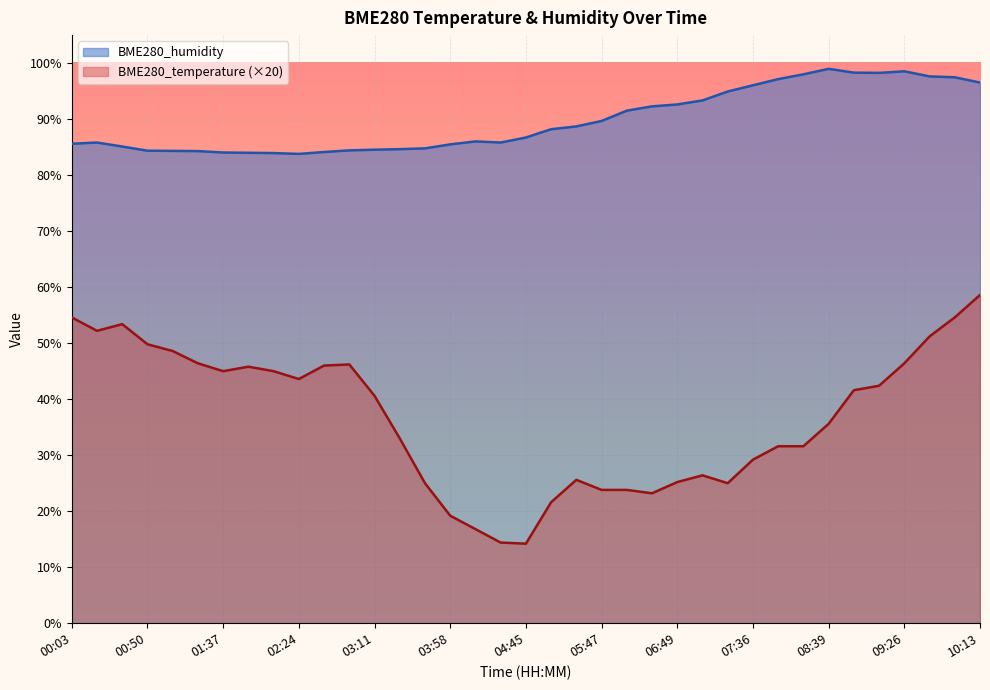

The value of BME280_temperature at 00:19 is 10.9. True or false?

False